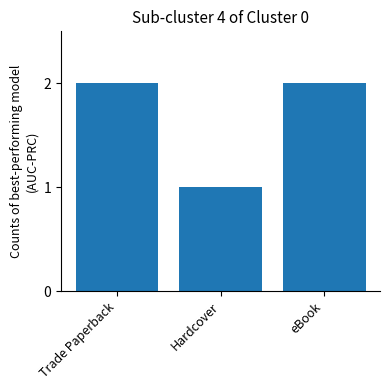

Is it true that the value at eBook is 3?

False